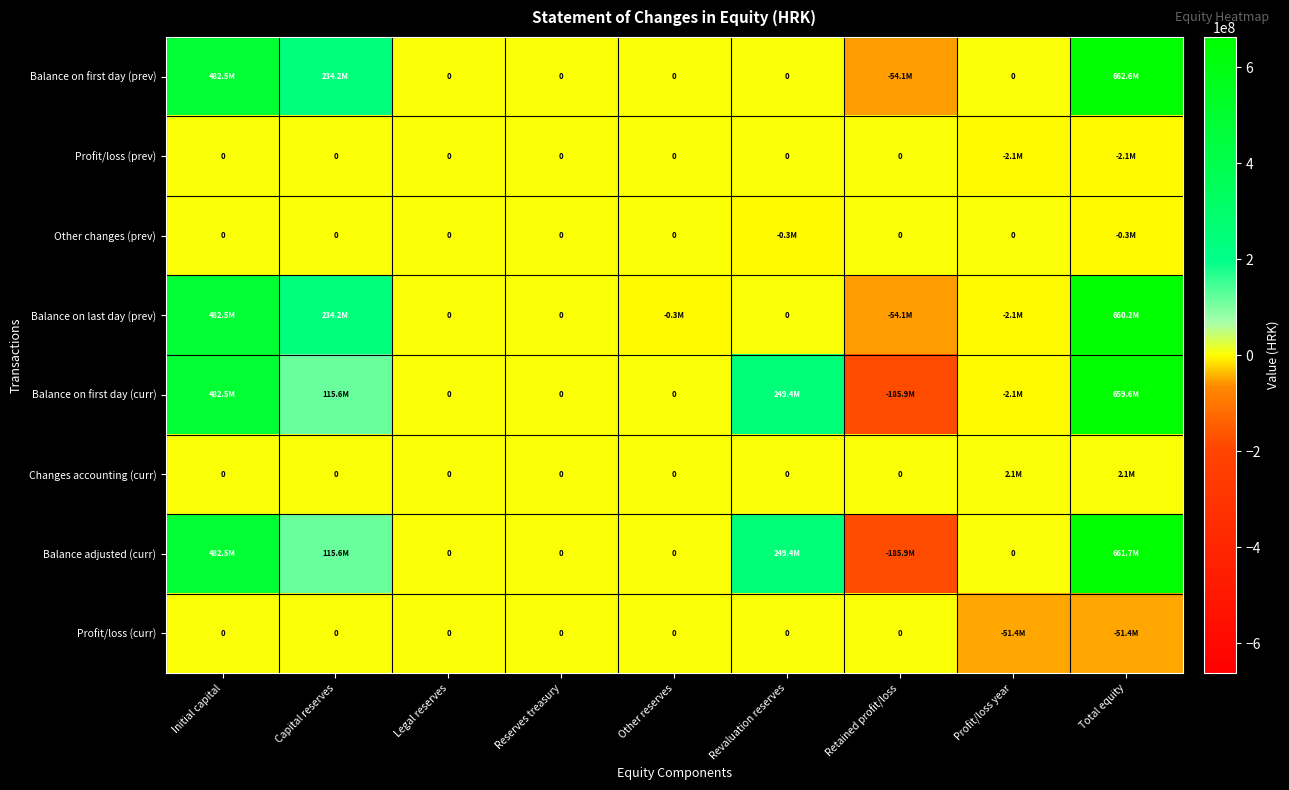

Rank the series by their maximum value, from highest to lowest.

Balance on first day (prev), Balance adjusted (curr), Balance on last day (prev), Balance on first day (curr), Changes accounting (curr), Profit/loss (prev), Other changes (prev), Profit/loss (curr)